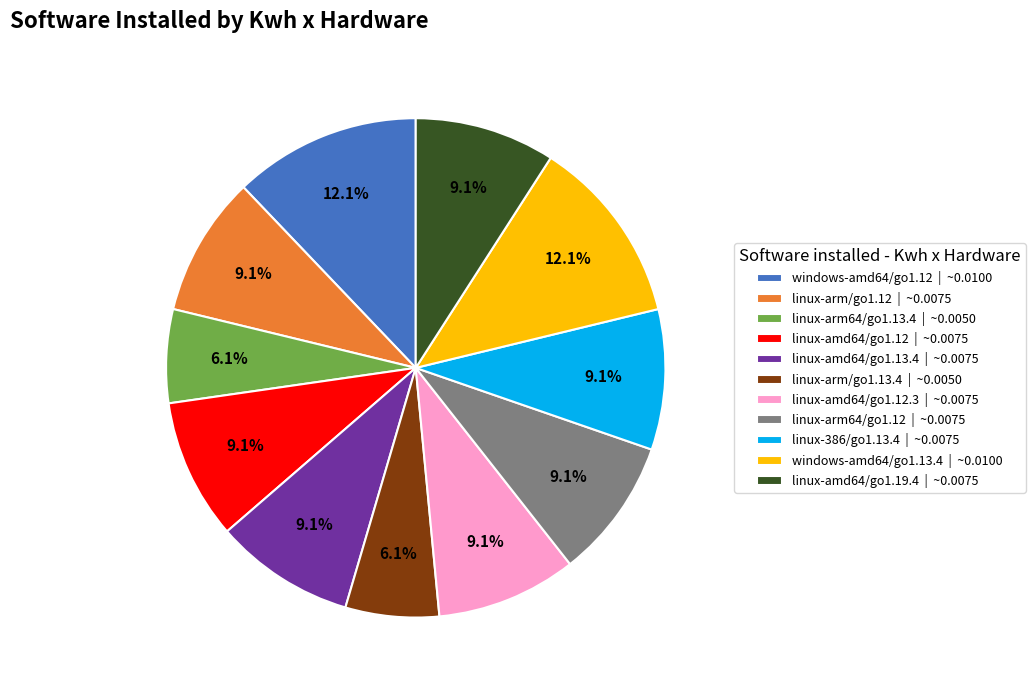

What percentage do linux-arm64/go1.13.4 | ~0.0050 and linux-arm64/go1.12 | ~0.0075 together represent?

15.2%